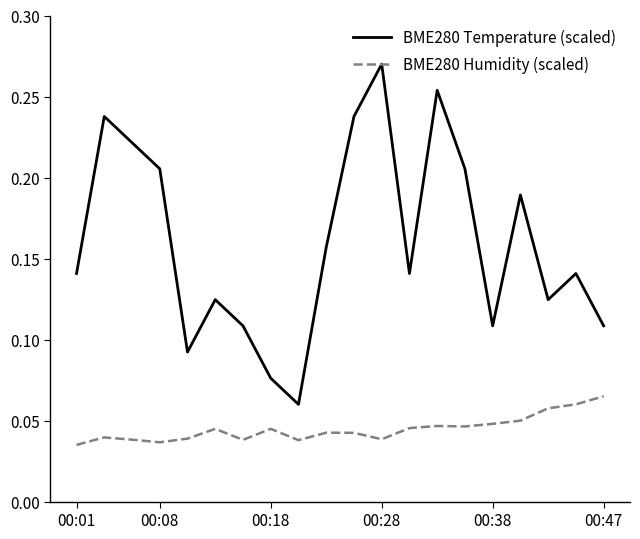

True or false: BME280 Temperature (scaled) and BME280 Humidity (scaled) cross at least once.

False